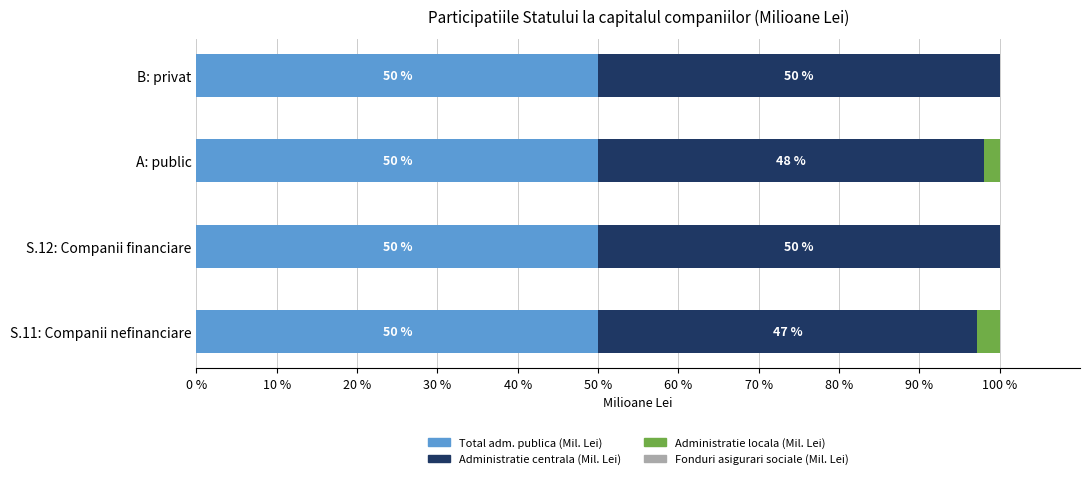

What is the total value across all series at A: public?

100.0